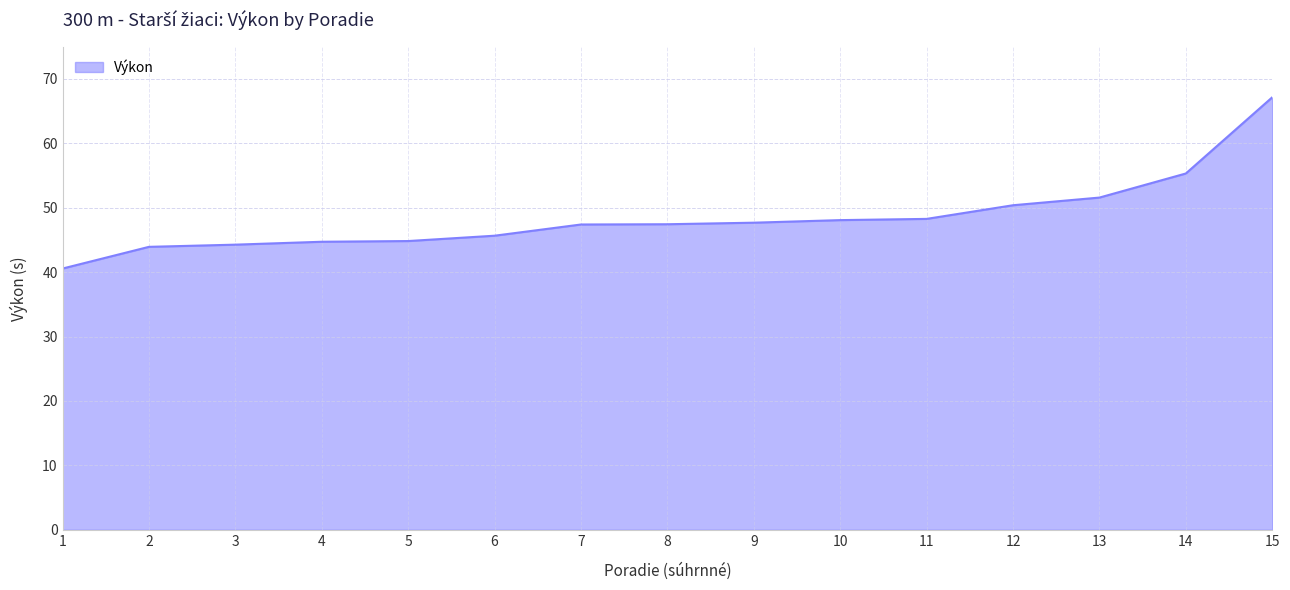

What value does the data have at 3?

44.3